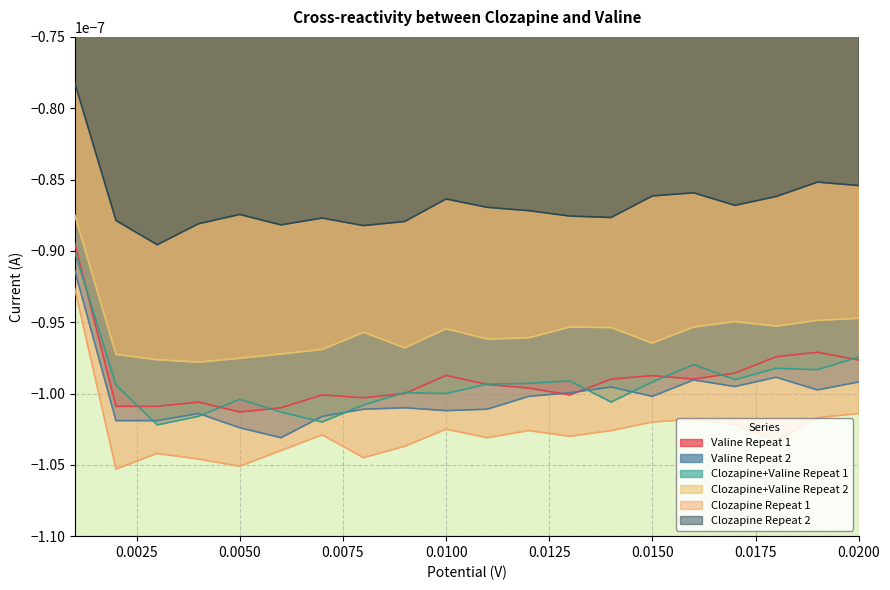

Which series has the largest total across all categories?

Clozapine Repeat 2